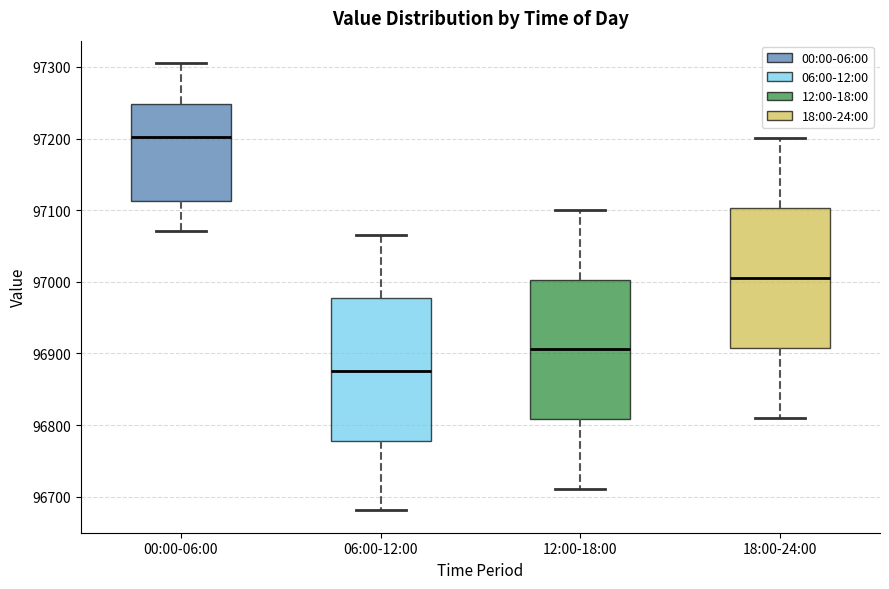

Where does the lower whisker of the box for 18:00-24:00 end on the y-axis? The values are not printed on the chart, so give them approximately, as read against the axis.

96810